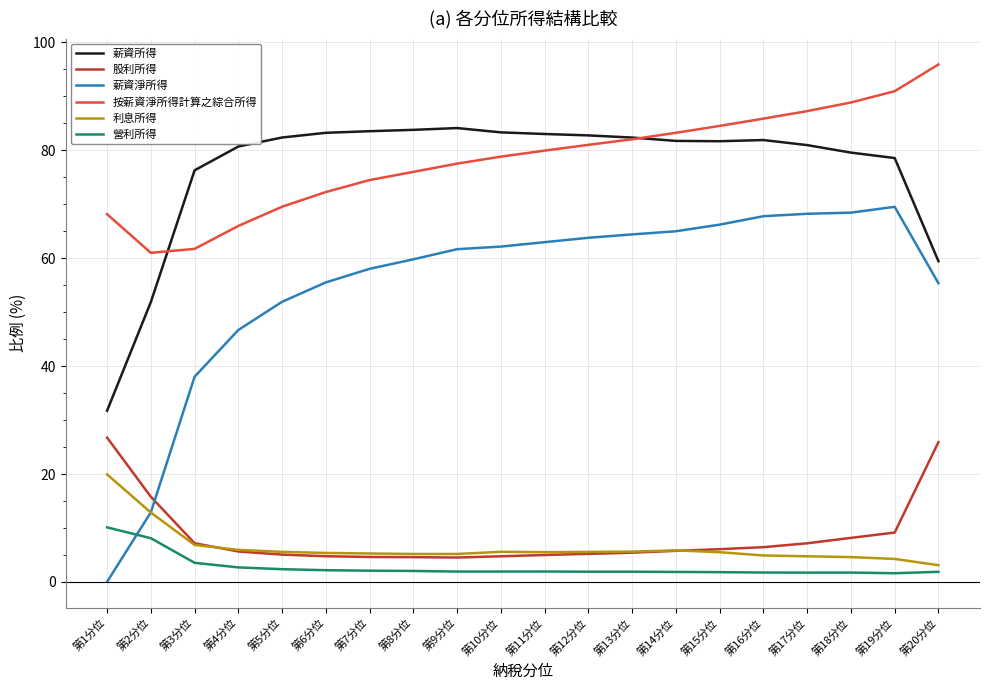

Which series has the largest range (max minus min)?

薪資淨所得